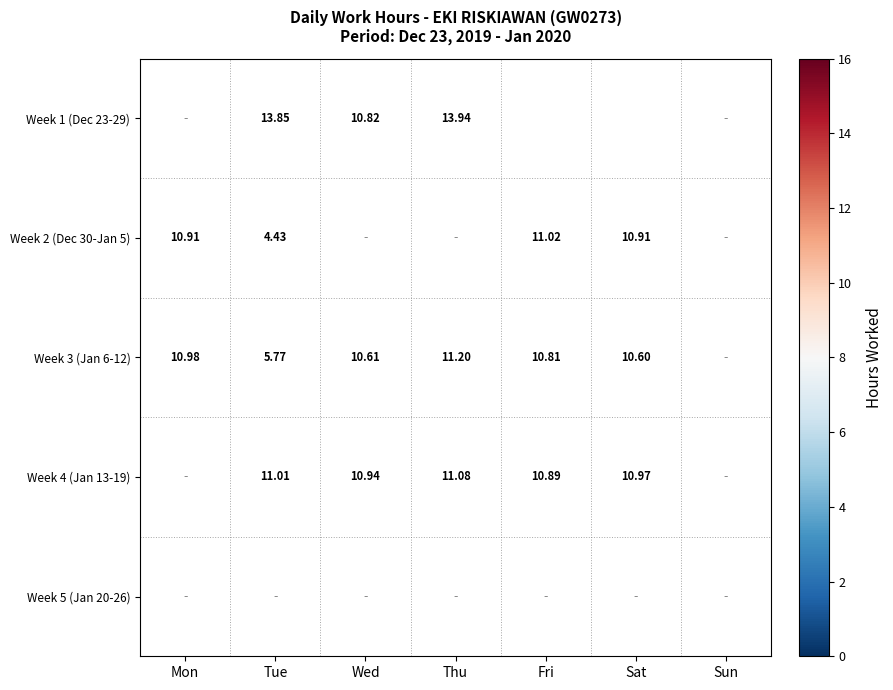

Is the value of Week 1 (Dec 23-29) at Fri greater than the value of Week 3 (Jan 6-12) at Fri?

Yes